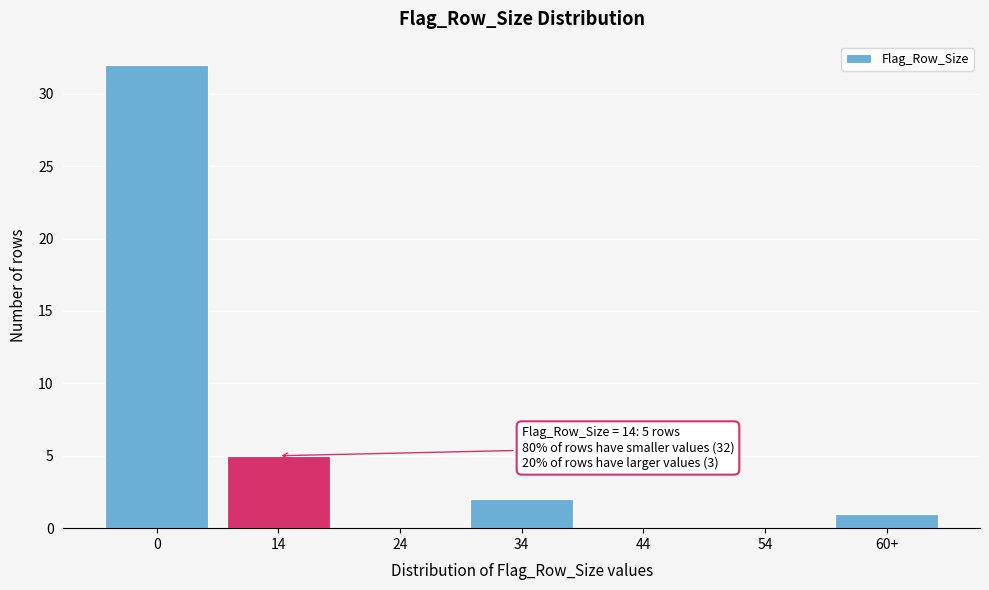

Reading right to left, what are all the values shown in this chart?

60+=1	54=0	44=0	34=2	24=0	14=5	0=32